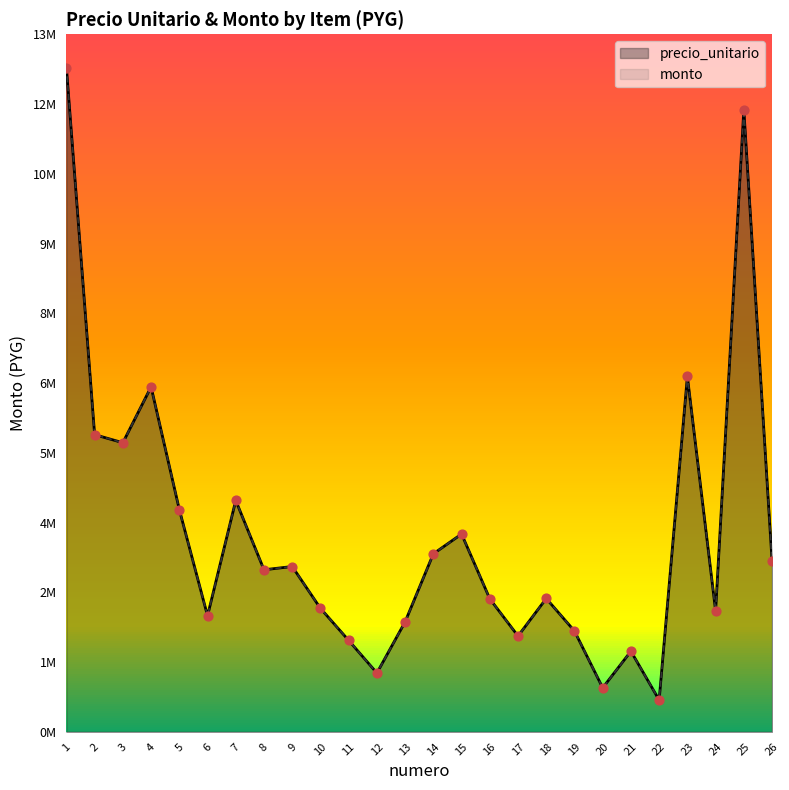

At which category is the sum across all series the highest?

1